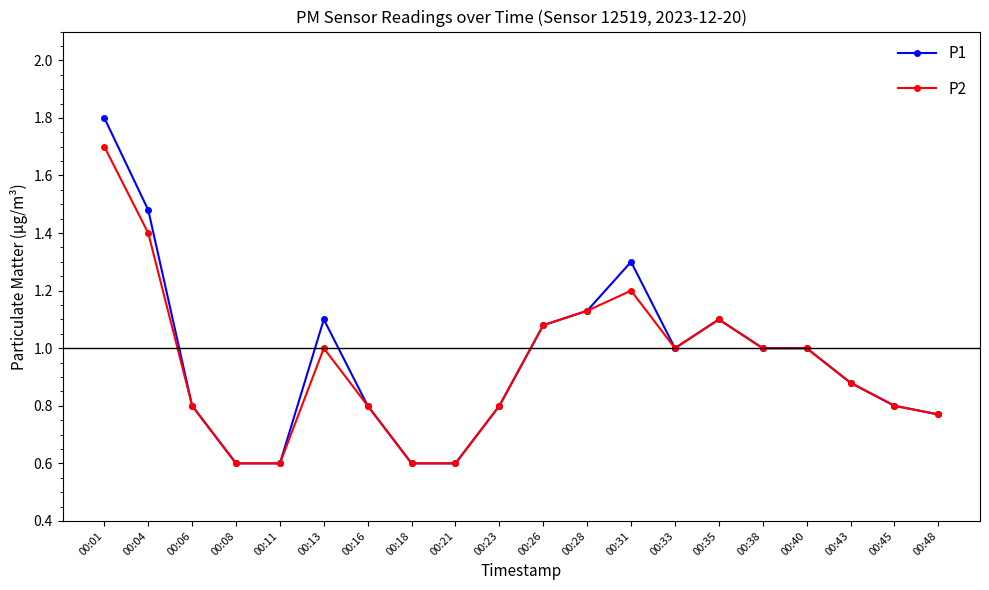

List the series in order of their peak value, highest first.

P1, P2